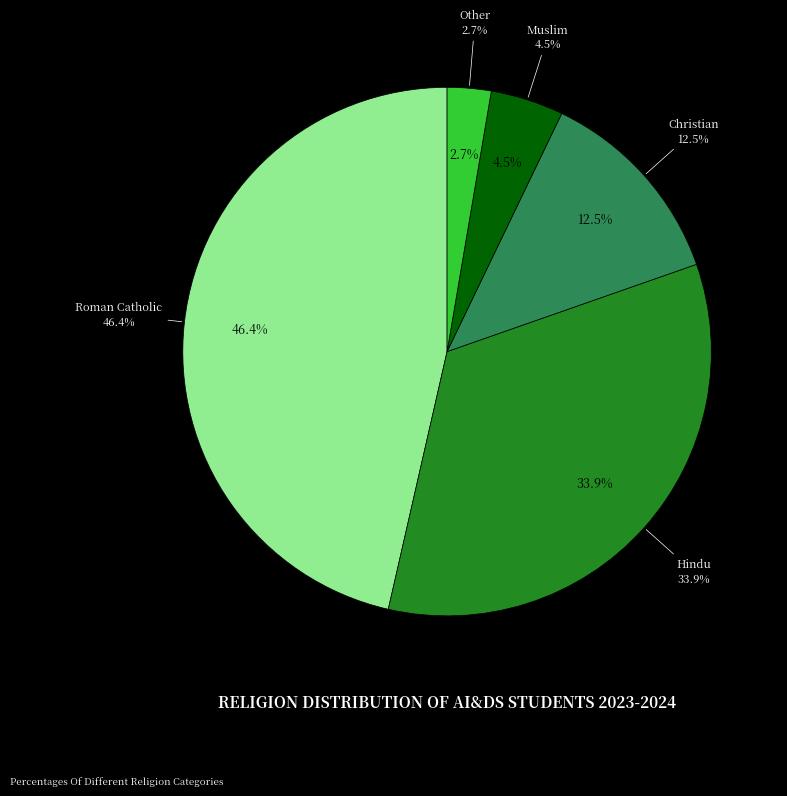

To the nearest percent, what is the difference between the largest and smallest slice percentages?

44%